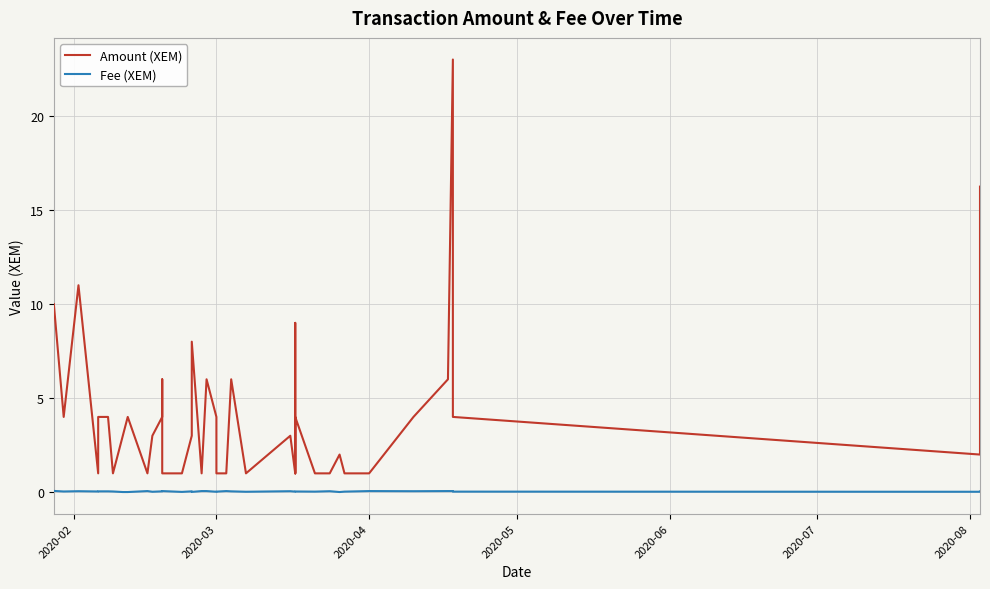

List the series in order of their peak value, highest first.

Amount (XEM), Fee (XEM)